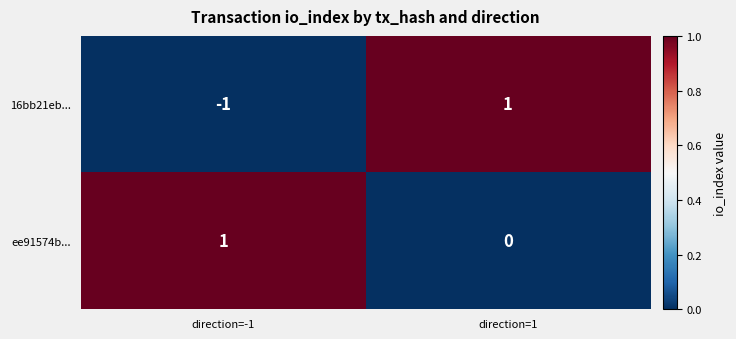

Rank the series by their average value, from highest to lowest.

ee91574b..., 16bb21eb...